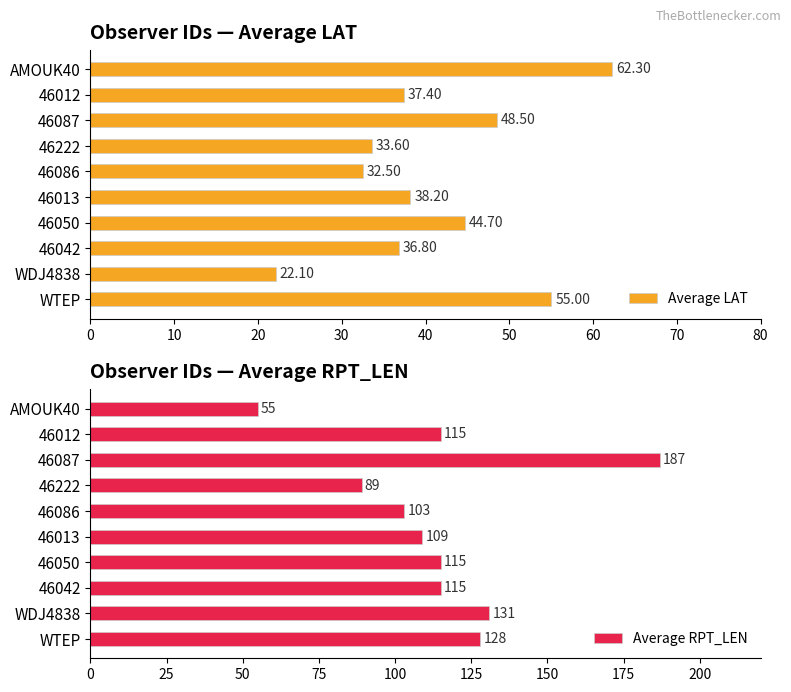

What is the average value of the Average LAT series?

41.1